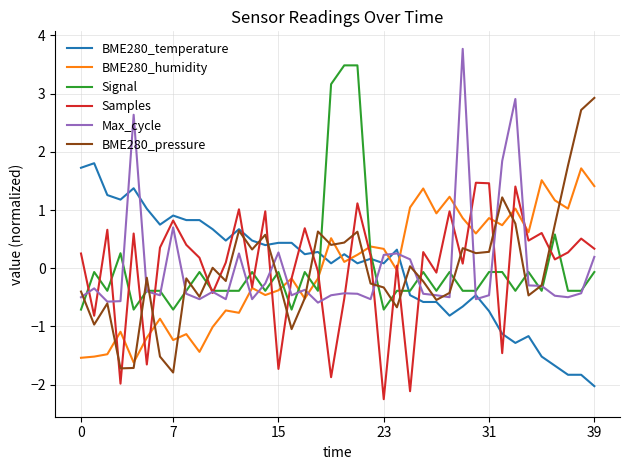

Which series ends up on top after the final intersection of BME280_temperature and BME280_humidity?

BME280_humidity